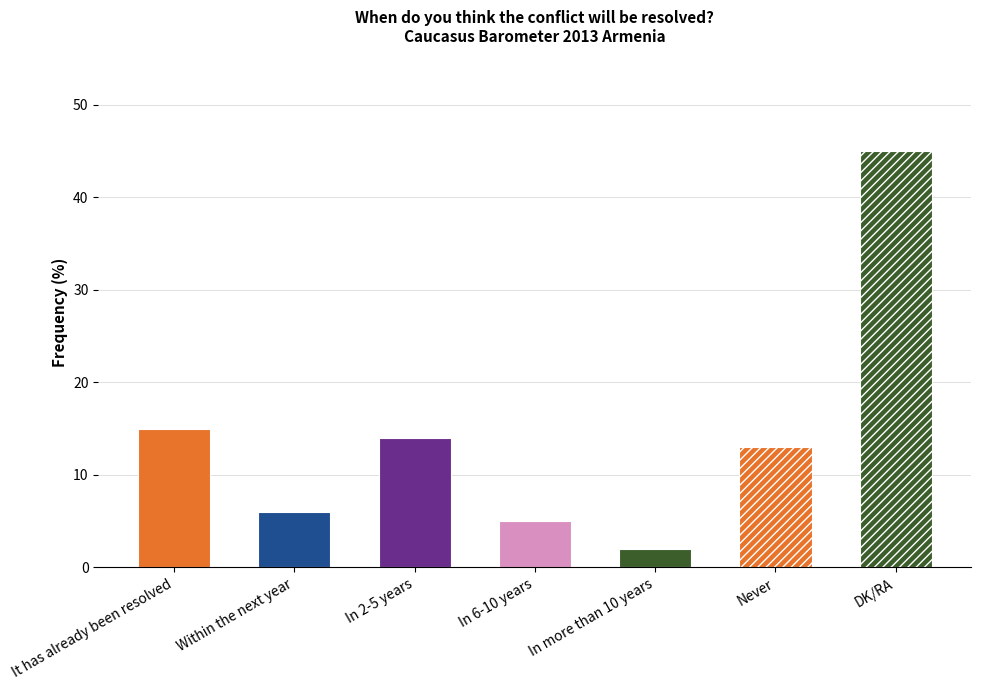

Where is the data nearest to the value 23?

It has already been resolved